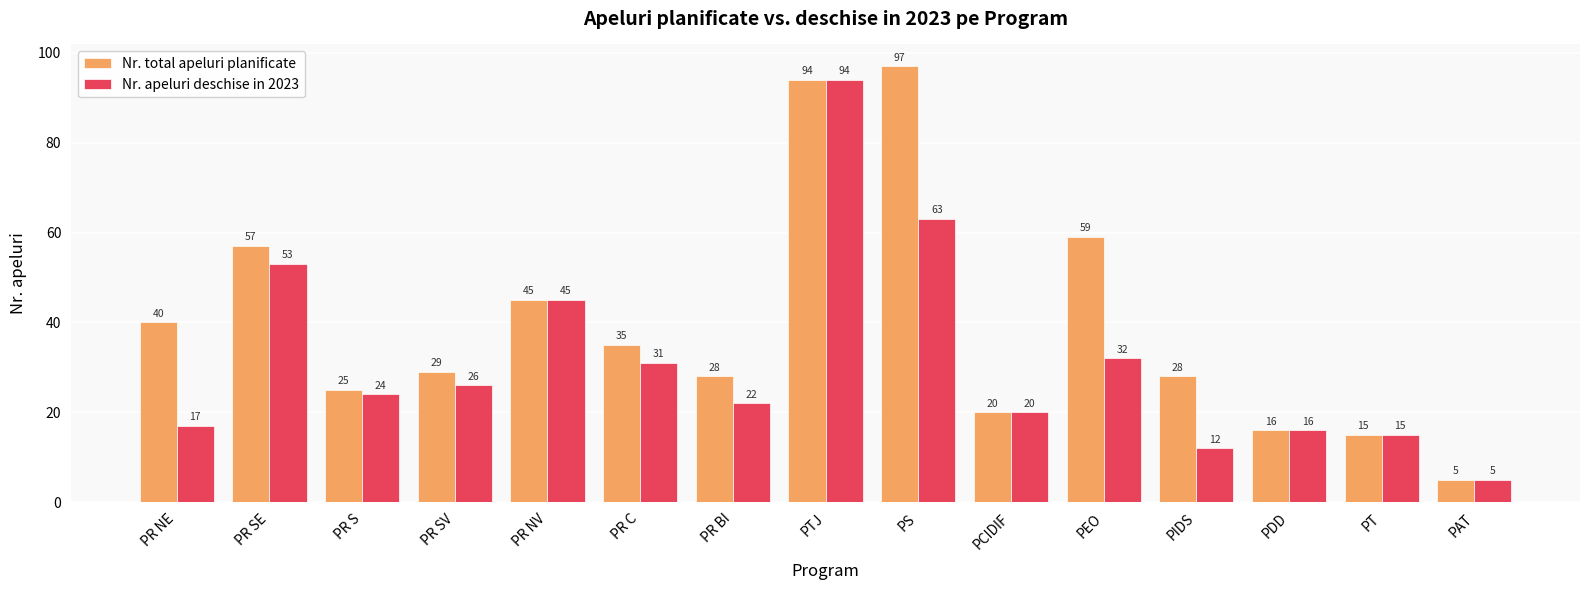

Reading left to right, extract all data points from this chart.

Nr. total apeluri planificate: PR NE=40	PR SE=57	PR S=25	PR SV=29	PR NV=45	PR C=35	PR BI=28	PTJ=94	PS=97	PCIDIF=20	PEO=59	PIDS=28	PDD=16	PT=15	PAT=5
Nr. apeluri deschise in 2023: PR NE=17	PR SE=53	PR S=24	PR SV=26	PR NV=45	PR C=31	PR BI=22	PTJ=94	PS=63	PCIDIF=20	PEO=32	PIDS=12	PDD=16	PT=15	PAT=5